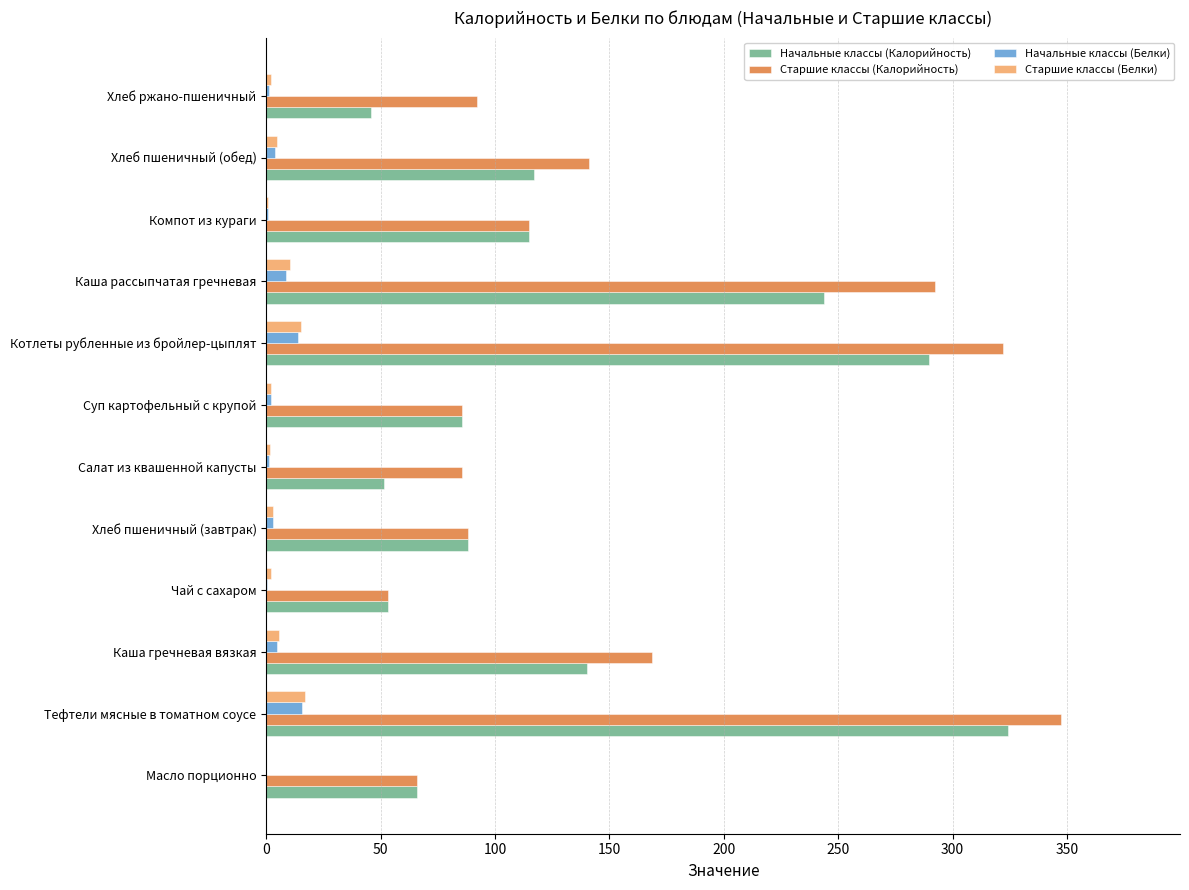

Which series has the largest total across all categories?

Старшие классы (Калорийность)